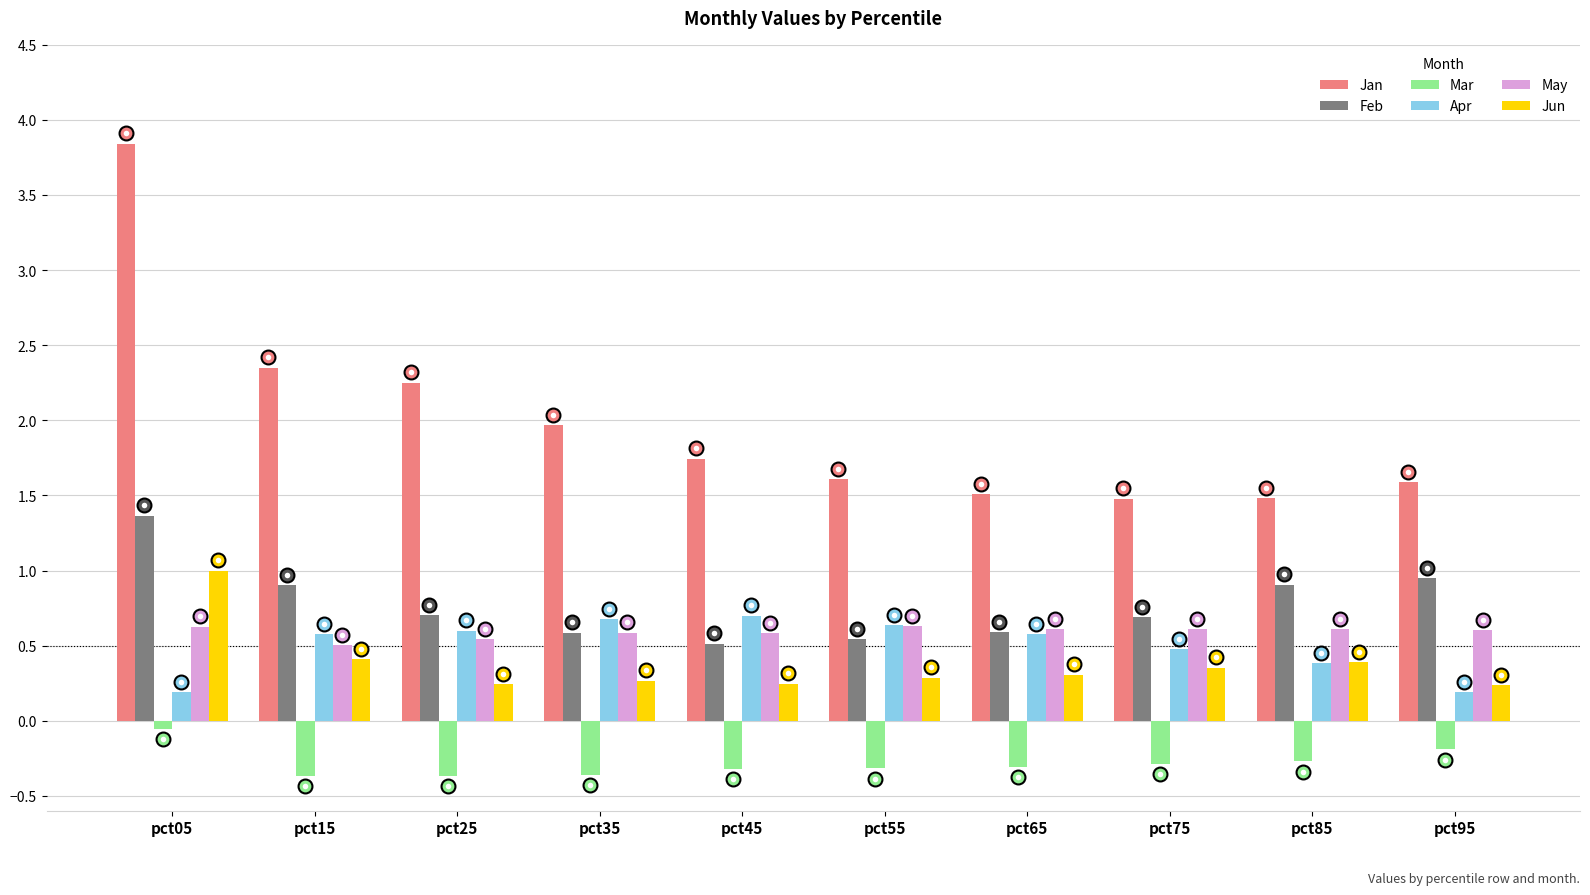

Which series changed the most between pct15 and pct35?

Jan